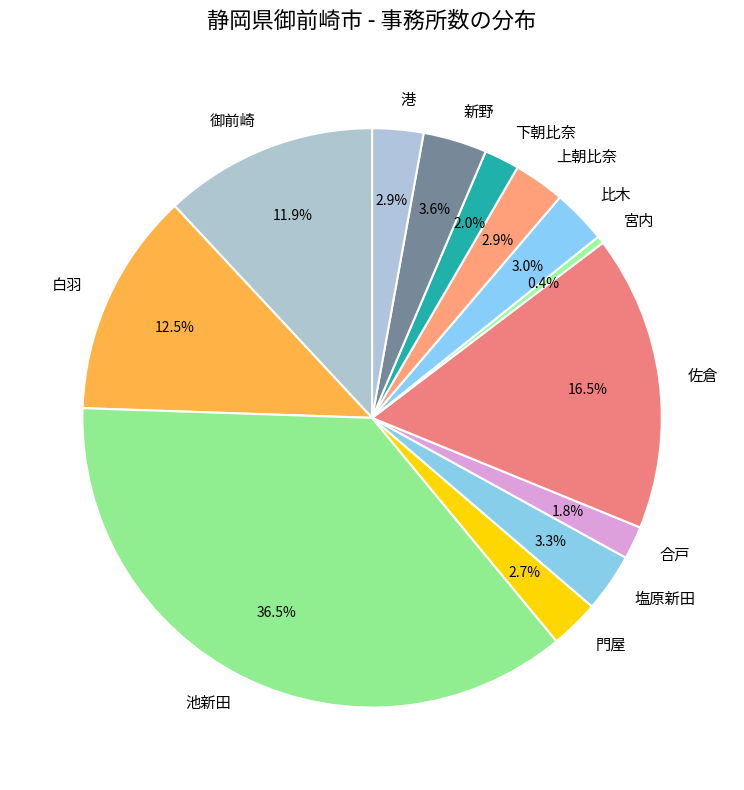

Is it true that 塩原新田 is 13% of the pie?

False